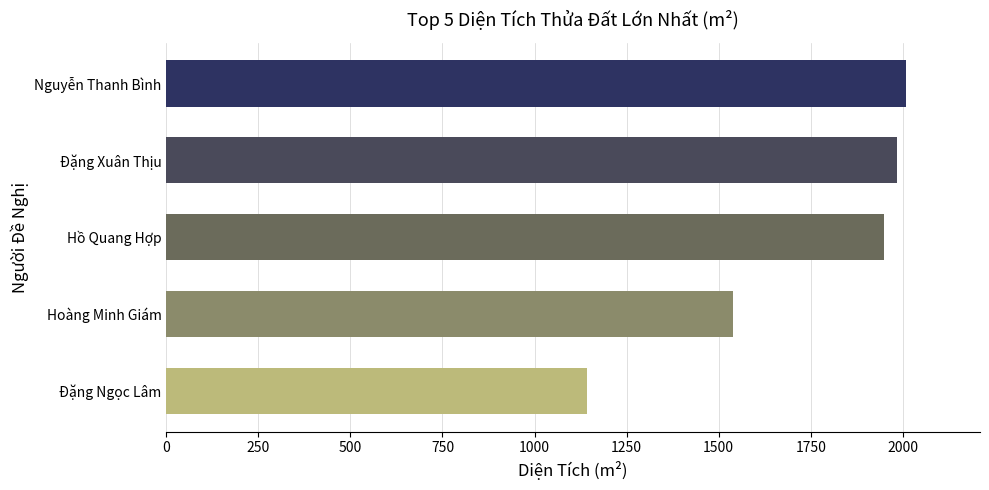

Are the bars grouped side by side (vs. stacked)?

No